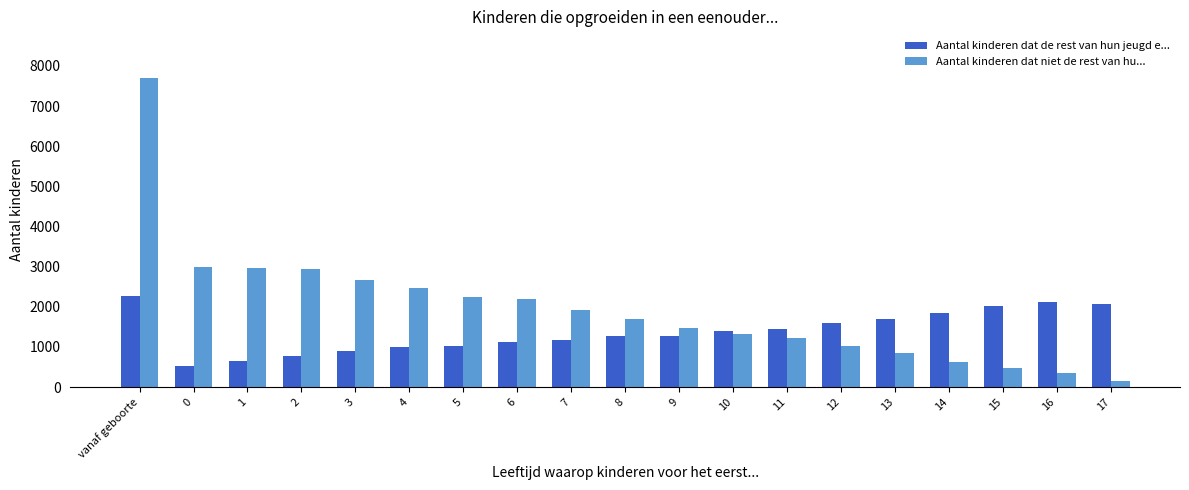

Between 6 and 14, which series saw the biggest shift?

Aantal kinderen dat niet de rest van hu...